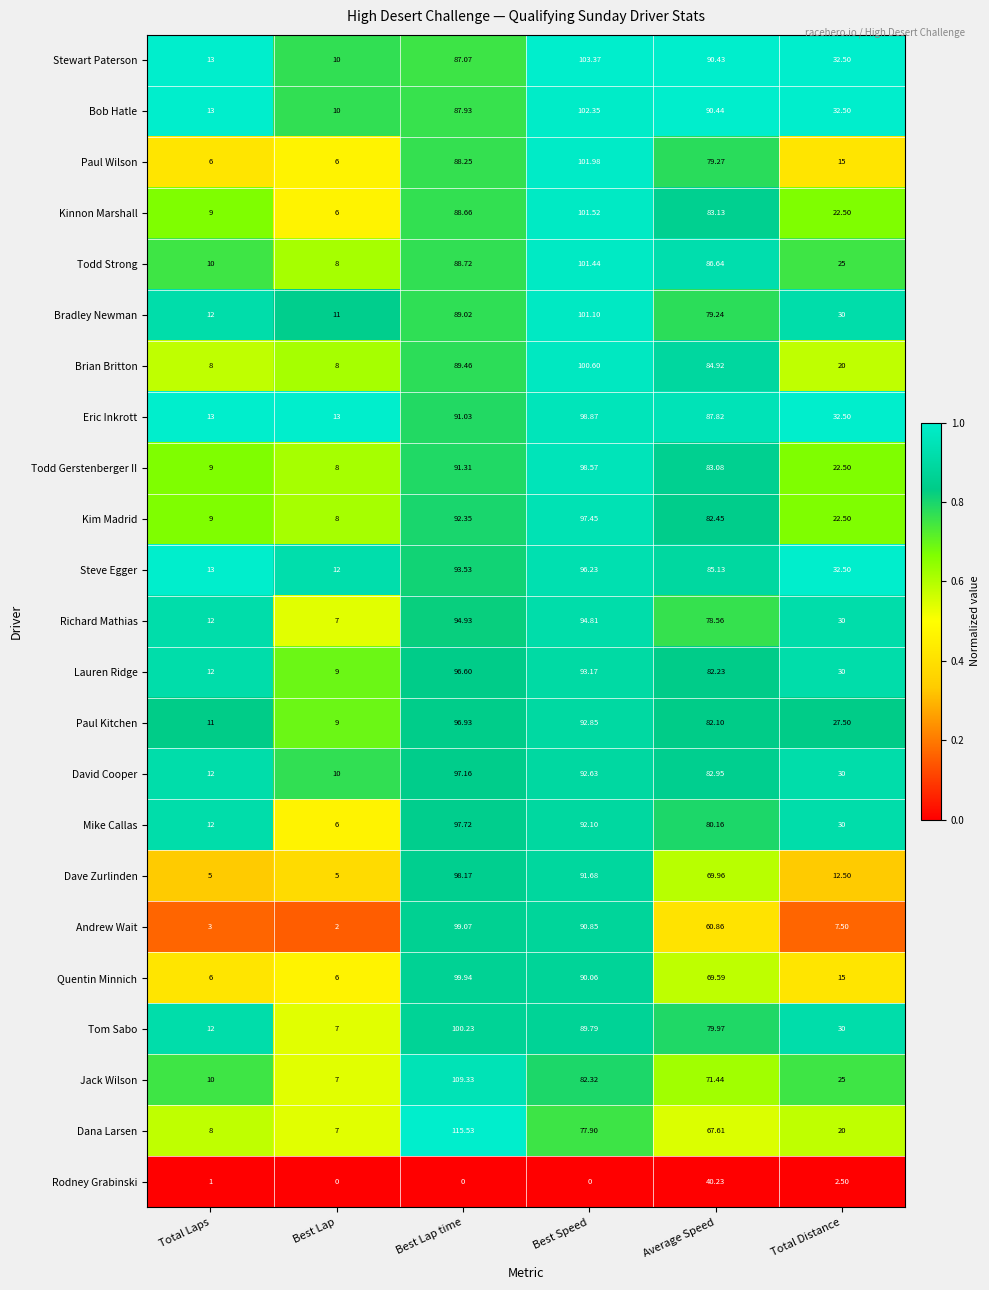

Rank the categories by Dana Larsen value from lowest to highest.

Best Lap, Total Laps, Total Distance, Average Speed, Best Speed, Best Lap time